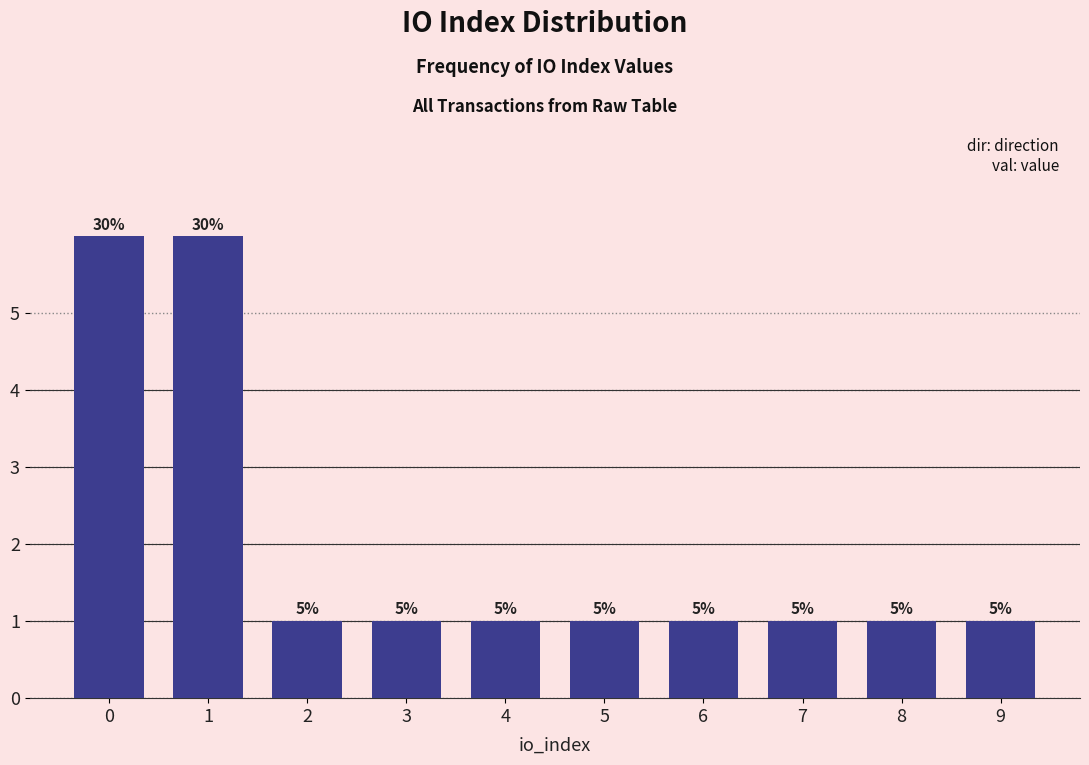

How many bars are there in total?

10